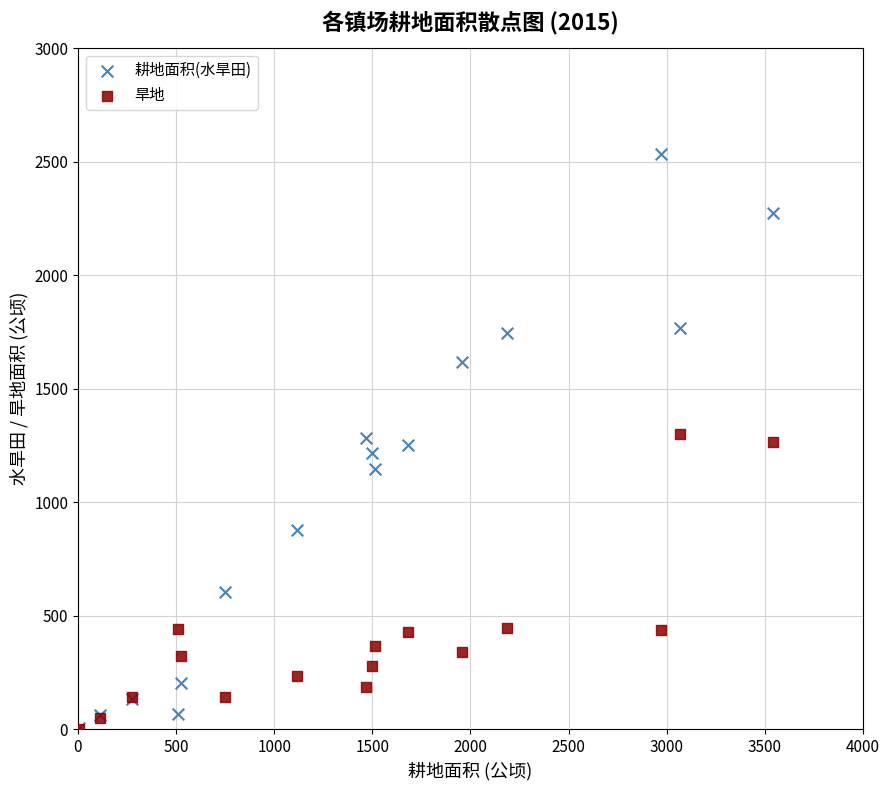

What are all the series names shown in the legend?

耕地面积(水旱田), 旱地